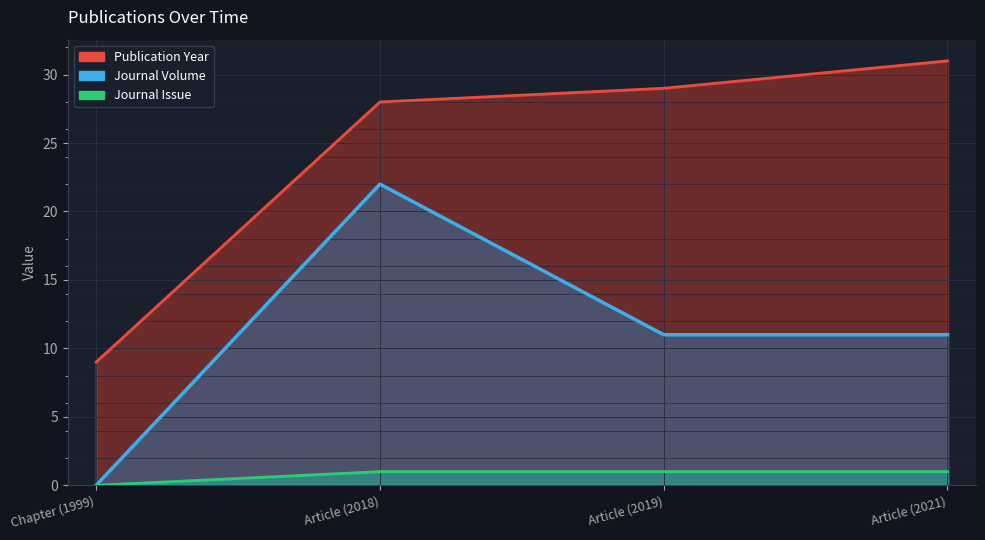

The Publication Year series shows 13 at Article (2021). True or false?

False